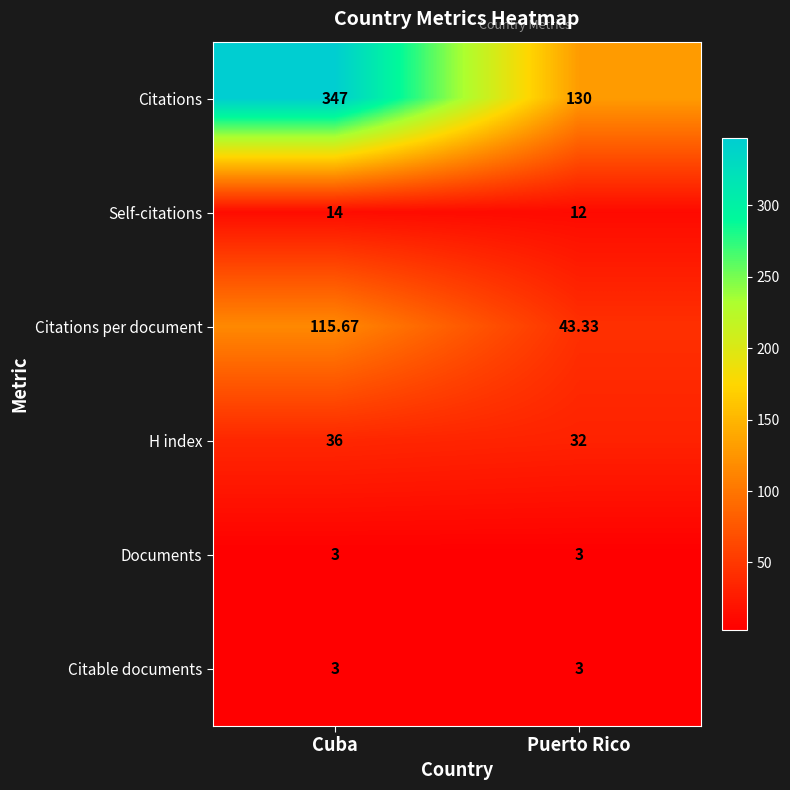

How many distinct data groups are displayed?

6